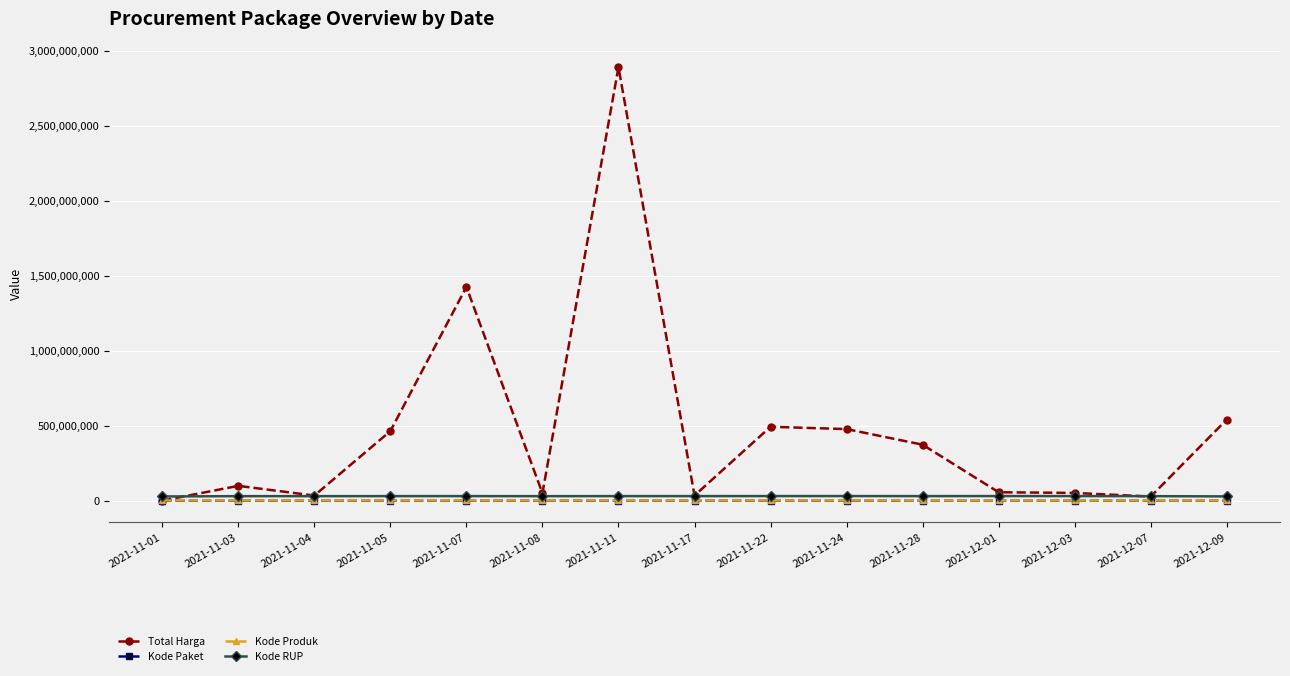

True or false: Kode RUP has more than 1 points higher than both neighbors.

True